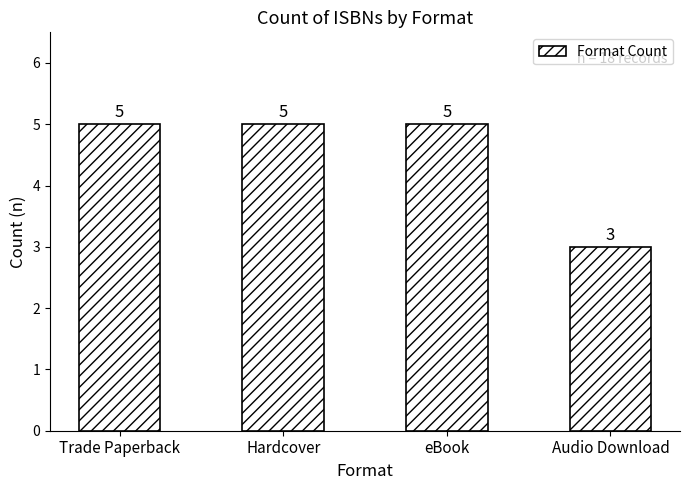

Count the values in the range 5 to 6.

3